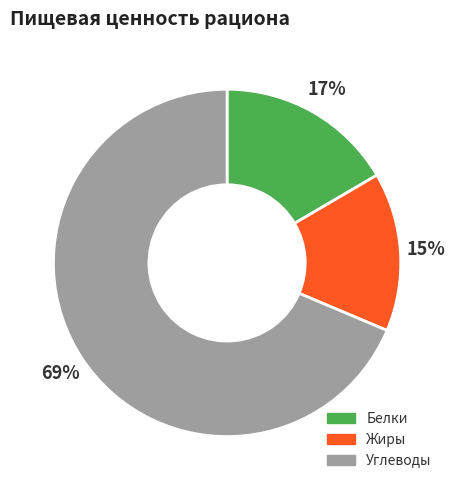

To the nearest percent, what is the average slice percentage?

33%